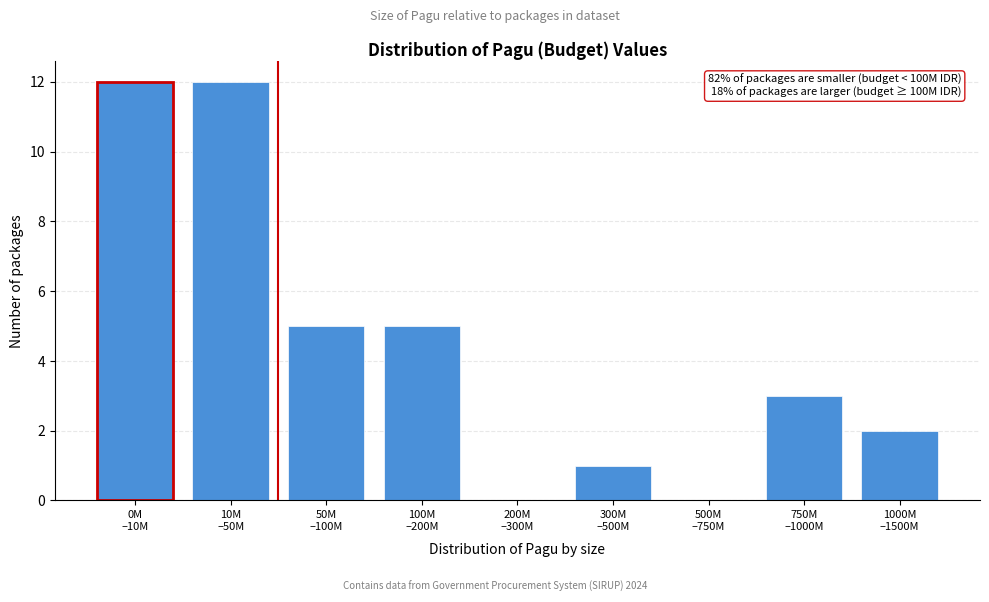

What is the maximum value shown in the chart?

12